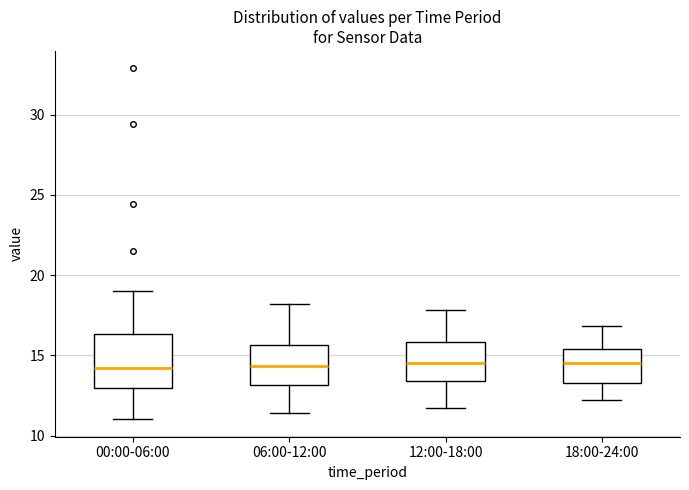

Where does the median line of the box for 00:00-06:00 sit on the y-axis? The values are not printed on the chart, so give them approximately, as read against the axis.

14.0